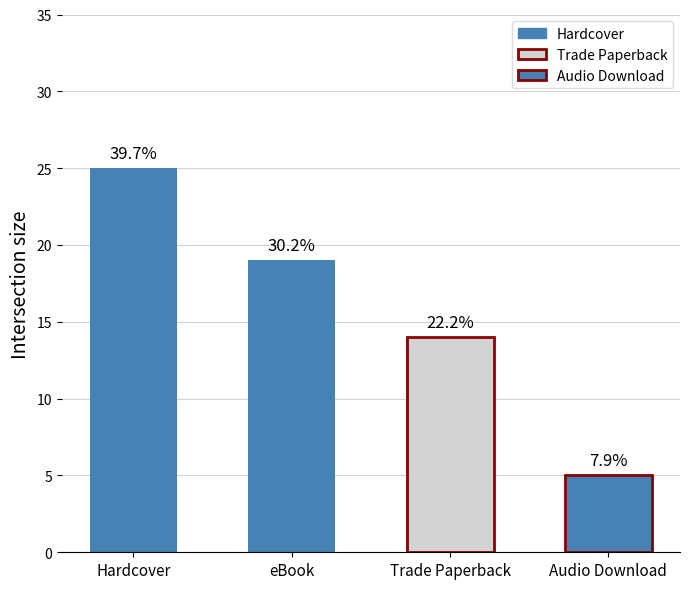

Reading left to right, extract all data points from this chart.

Hardcover=25	eBook=19	Trade Paperback=14	Audio Download=5